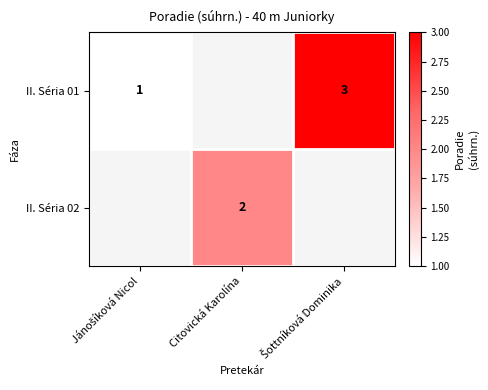

Is it true that II. Séria 02 equals 3 at Citovická Karolína?

False